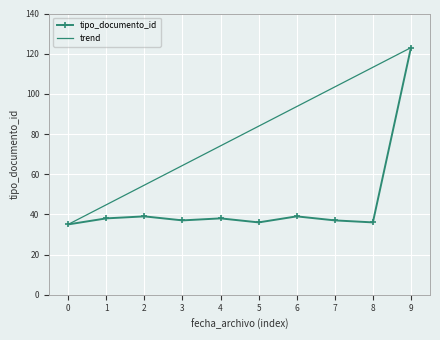

Which series has the largest total across all categories?

trend